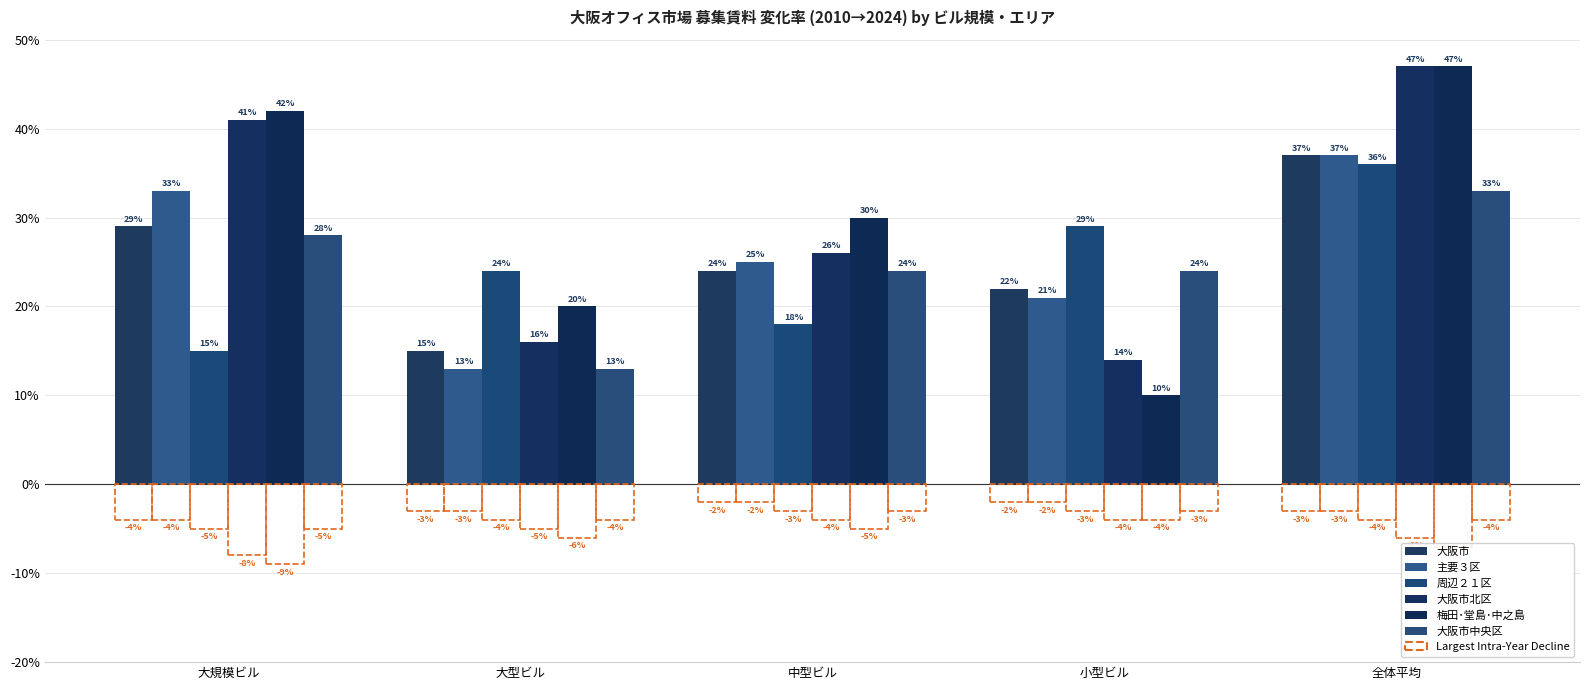

At how many categories does at least one series exceed 34?

2